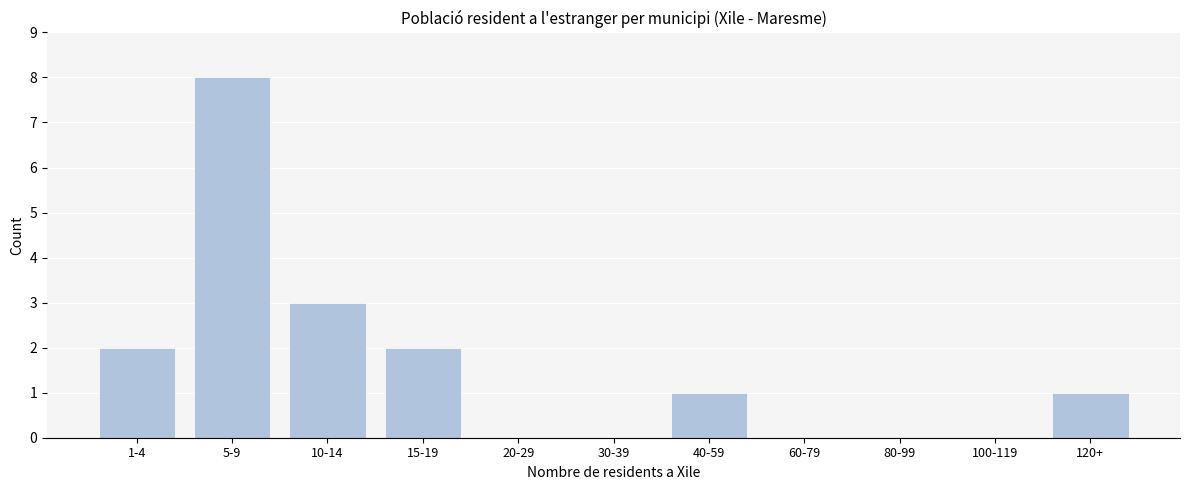

Reading left to right, list all the values displayed in this chart.

1-4=2	5-9=8	10-14=3	15-19=2	20-29=0	30-39=0	40-59=1	60-79=0	80-99=0	100-119=0	120+=1